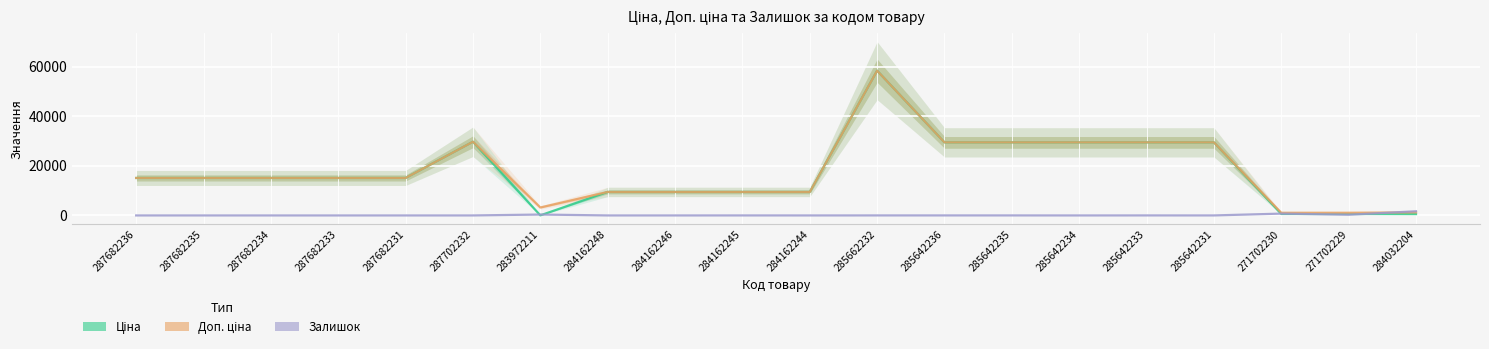

Is it true that Залишок equals 843.8 at 285642234?

False